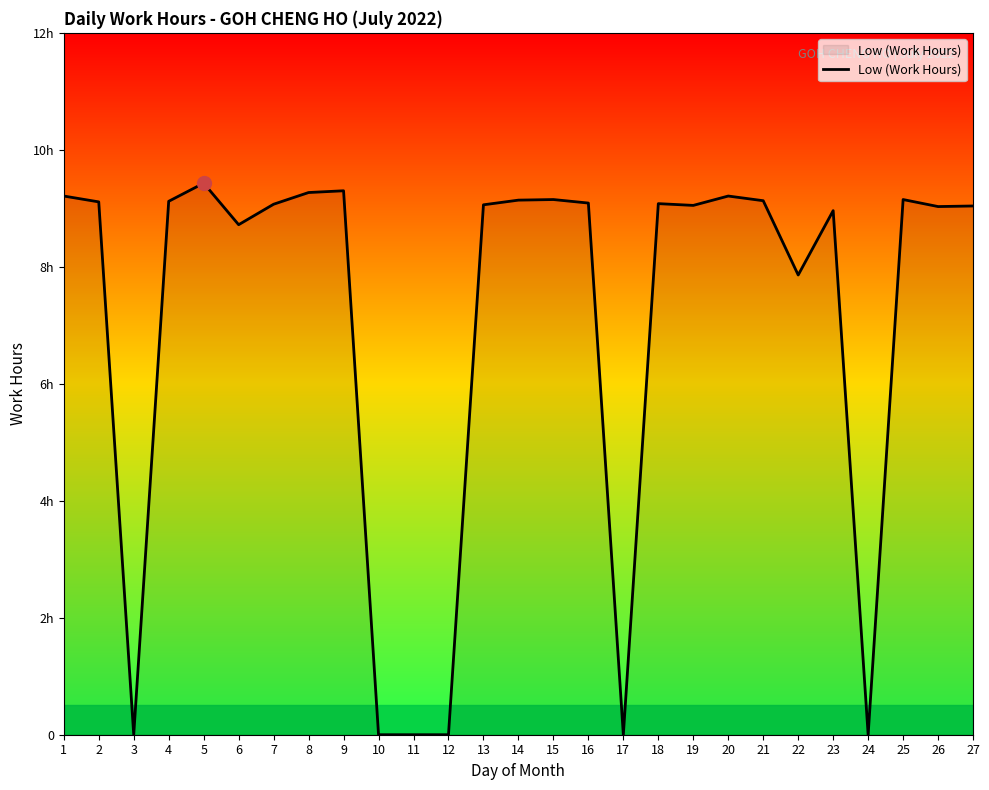

What is the greatest value displayed?

9.4